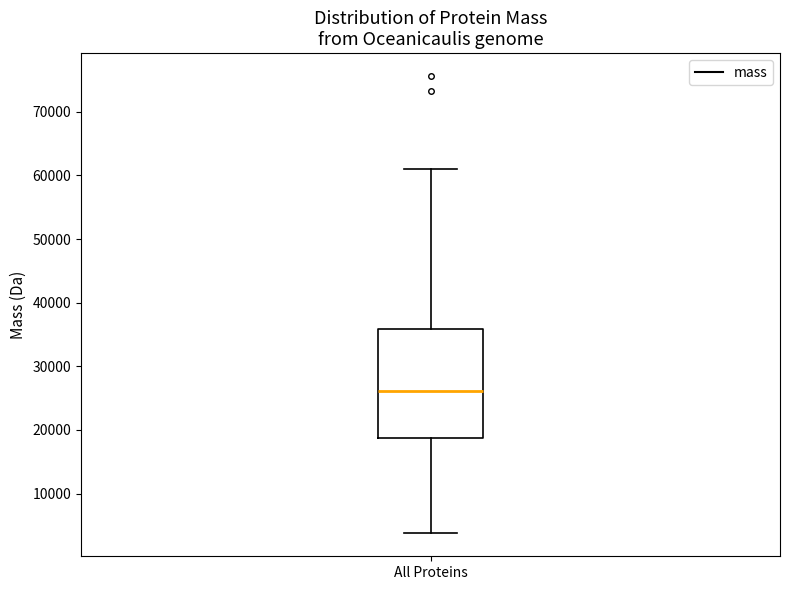

Read this box plot against the y-axis: the position of the median line, the range covered by the box, and the ends of both whiskers. The values are not printed on the chart, so give them approximately, as read against the axis.

median 26000, box 19000 to 36000, whiskers 4000 to 61000